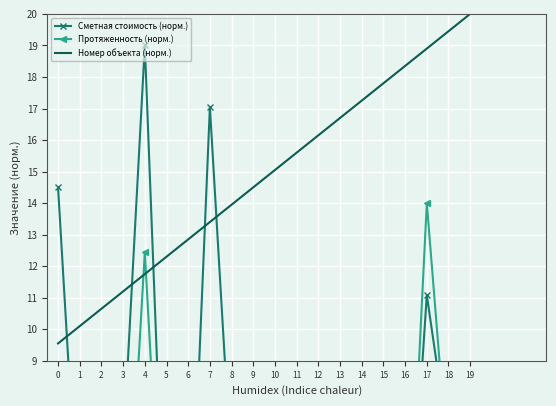

How many intersections are there between Номер объекта (норм.) and Сметная стоимость (норм.)?

5